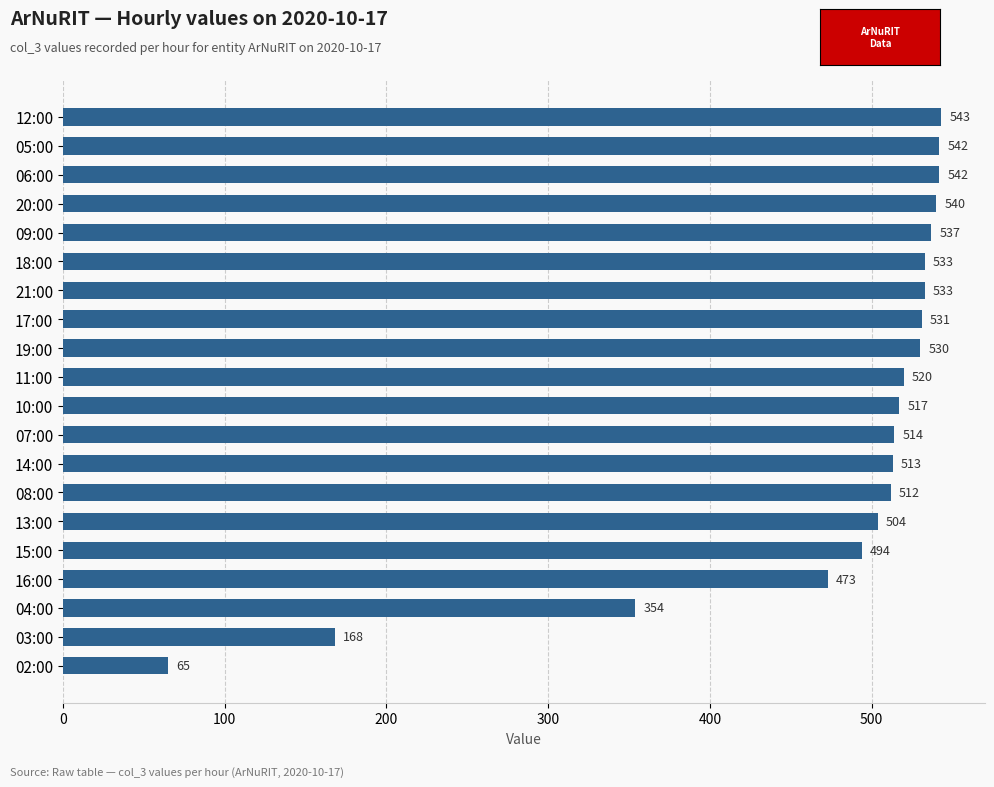

What is the difference between the maximum and second lowest values?

375